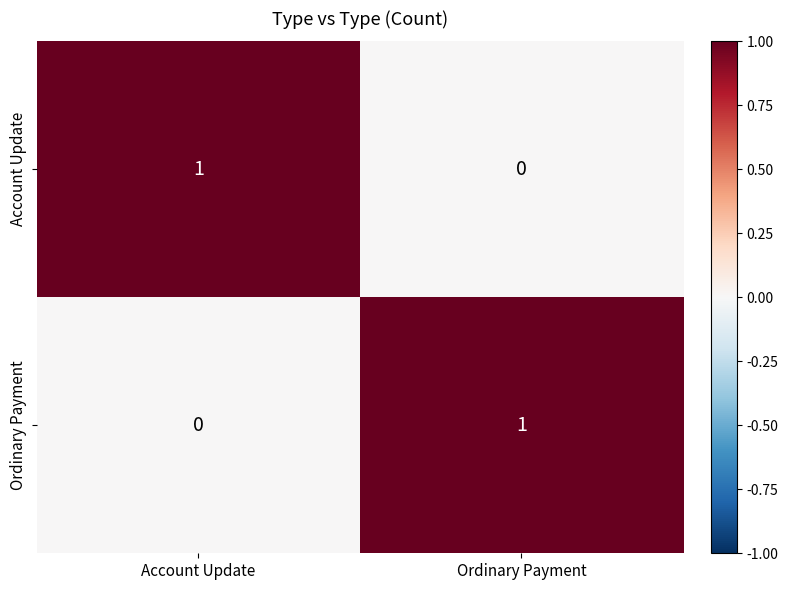

Count the number of categories in the chart.

2